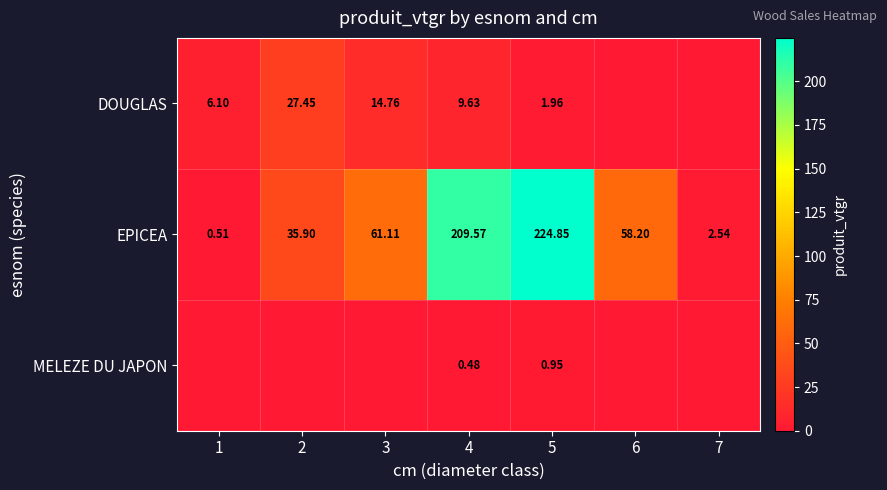

How many values in the EPICEA series exceed 58?

4